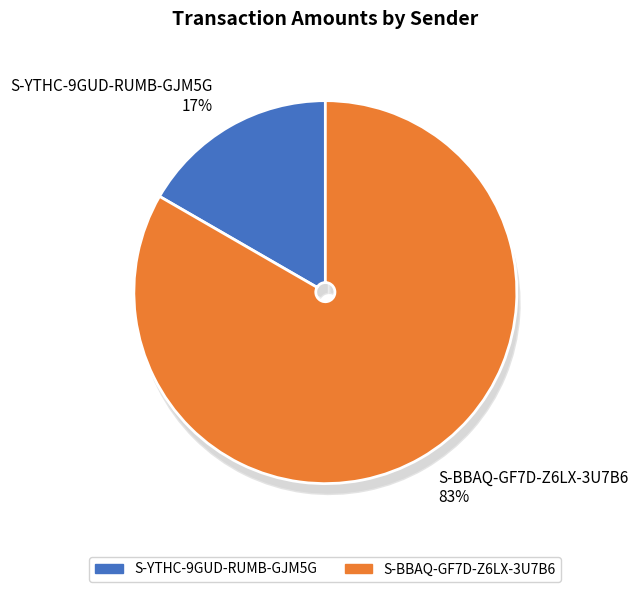

How many slices are in this pie chart?

2